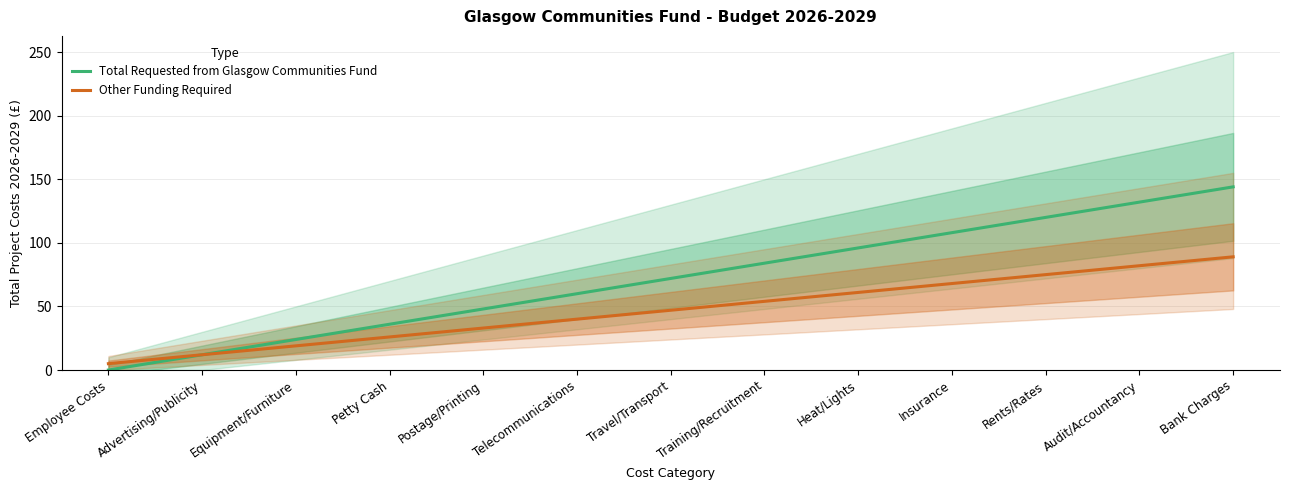

What are all the series names shown in the legend?

Total Requested from Glasgow Communities Fund, Other Funding Required